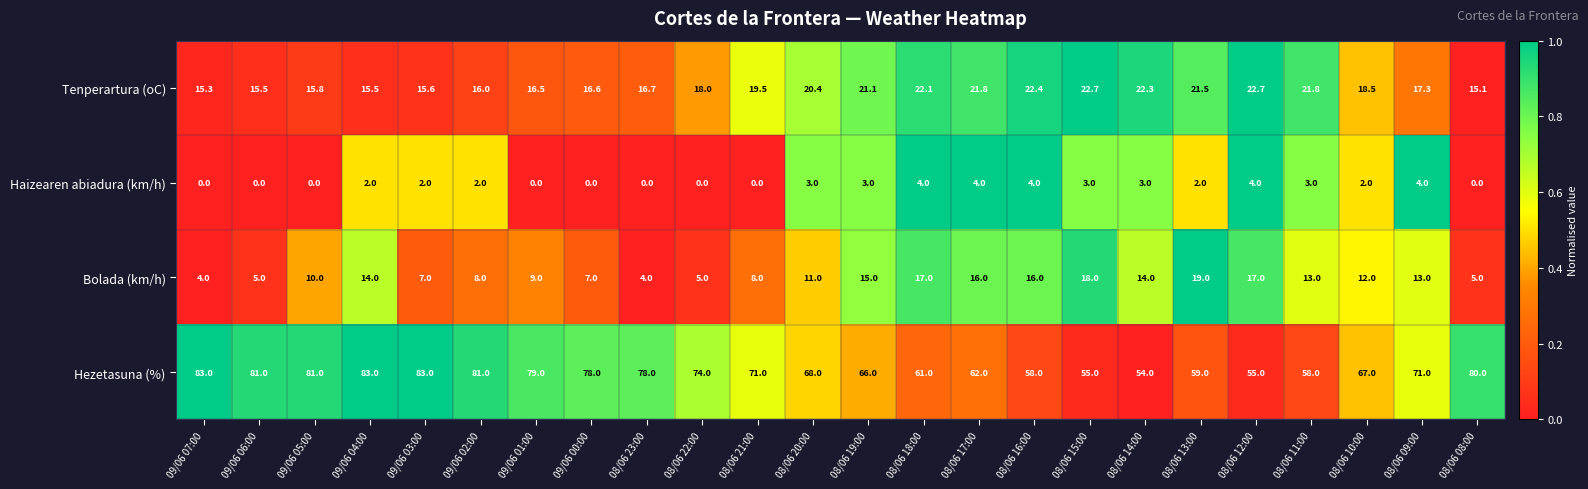

How many categories are shown in the chart?

24